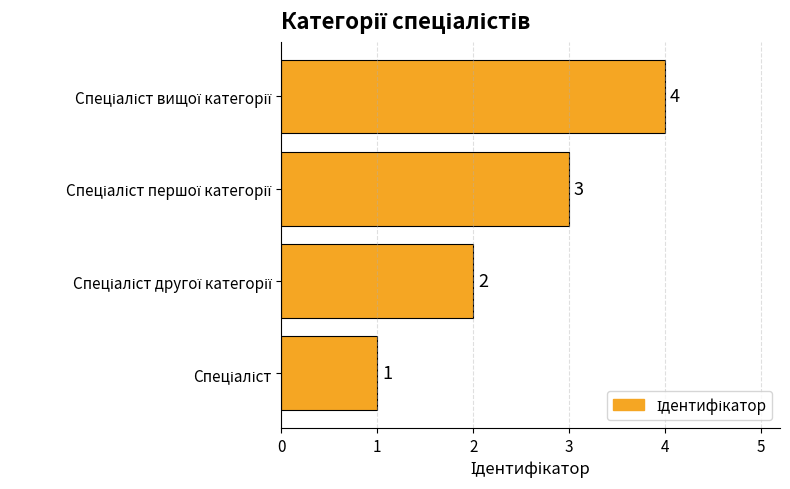

What is the greatest value displayed?

4